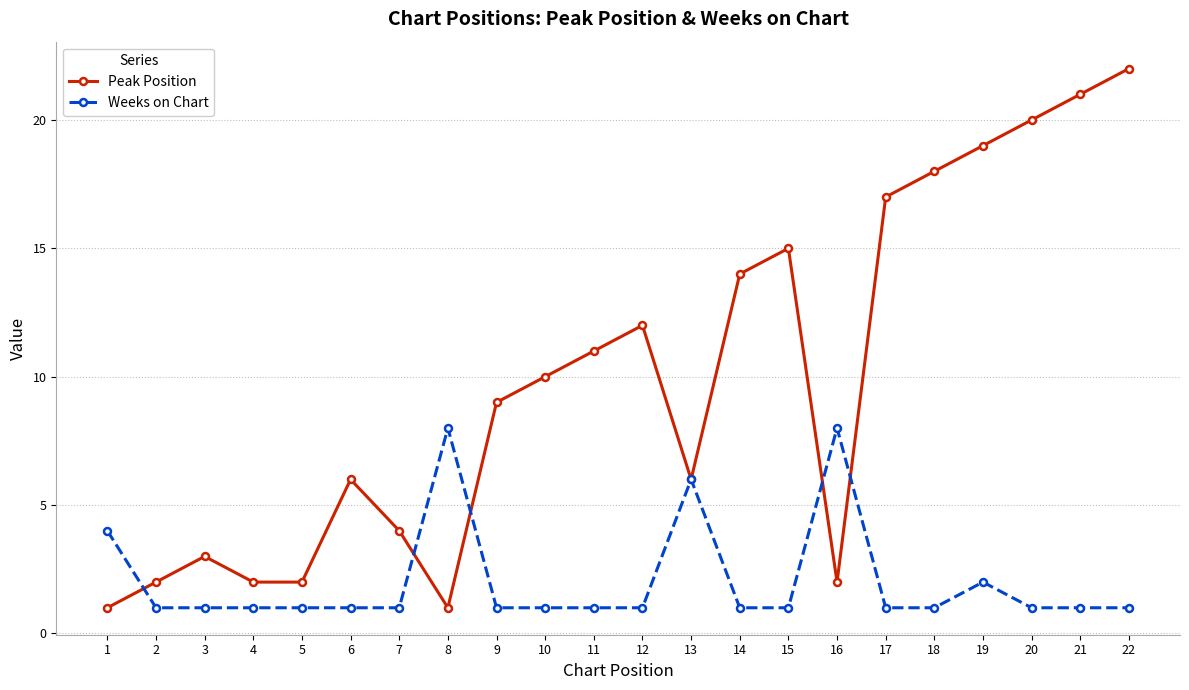

Between 3 and 16, which series saw the biggest shift?

Weeks on Chart